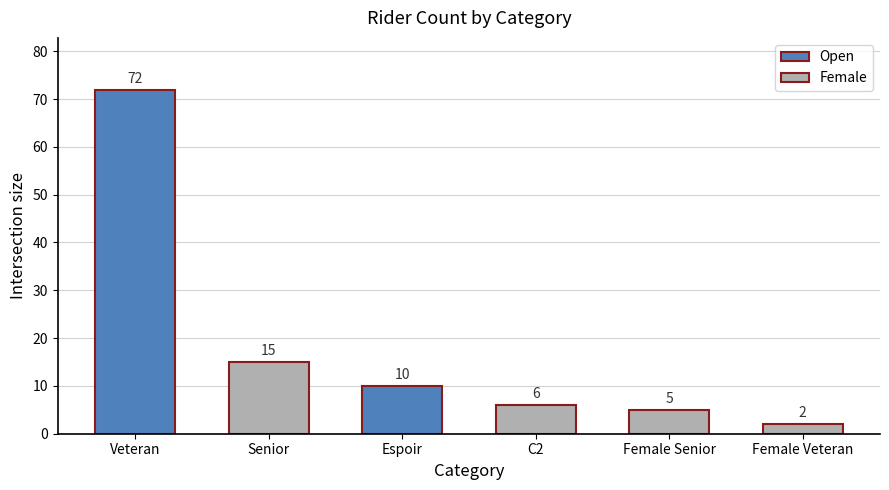

Is it true that the value at Female Veteran is 2?

True